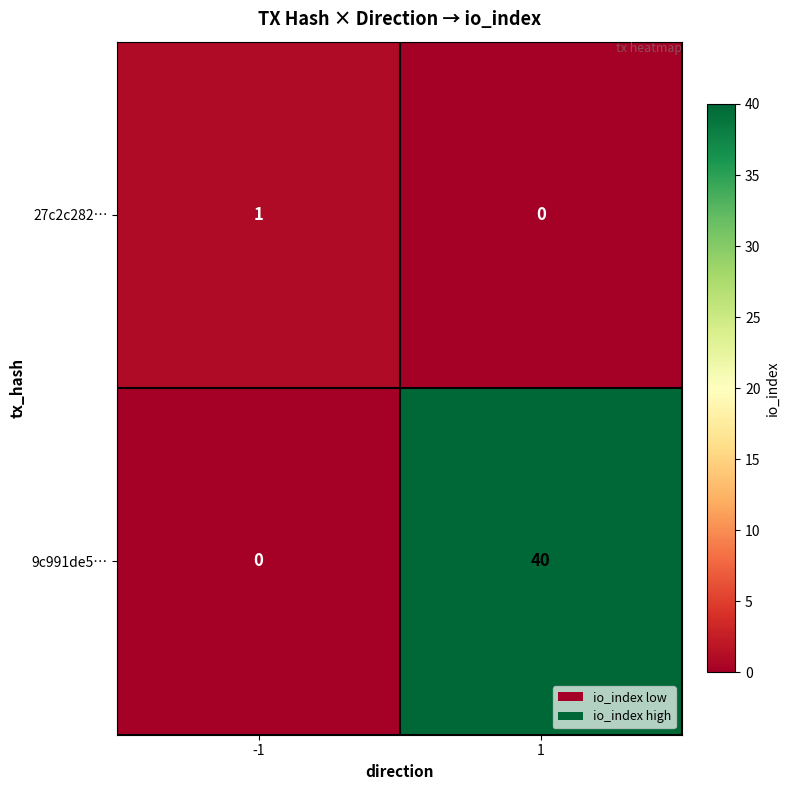

True or false: 27c2c282… has a value of -1 at 1.

False